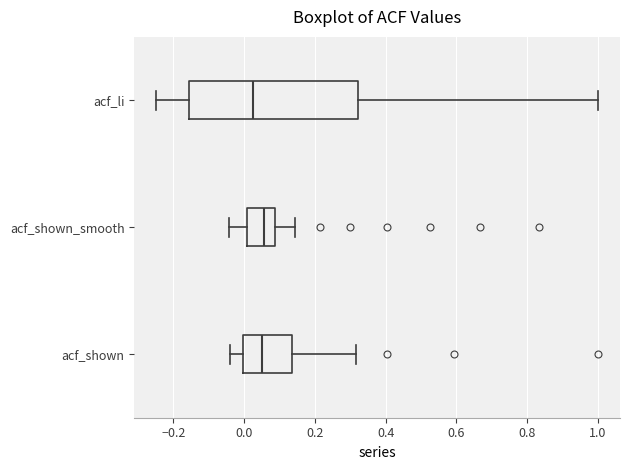

Reading bottom to top, transcribe this box plot: for each box, give where its median line is, the range the box spans, and where its two whiskers end, as read against the x-axis. The values are not printed on the chart, so give them approximately, as read against the axis.

acf_shown: median 0.06, box 0.00 to 0.14, whiskers -0.04 to 0.32
acf_shown_smooth: median 0.06, box 0.00 to 0.08, whiskers -0.04 to 0.14
acf_li: median 0.02, box -0.16 to 0.32, whiskers -0.24 to 1.00